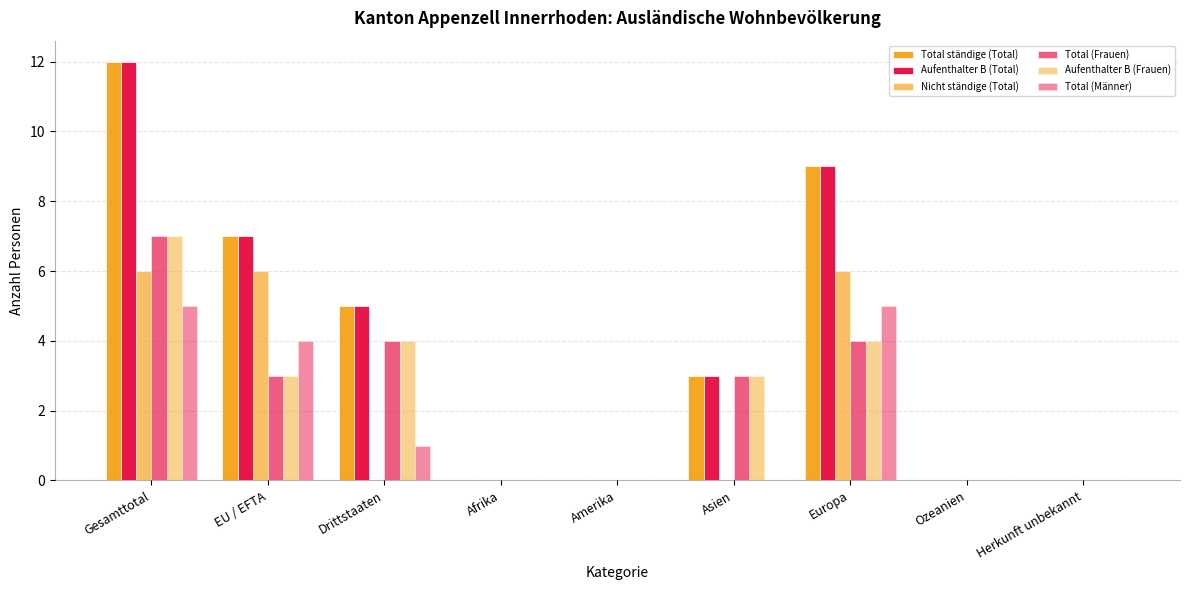

Rank the categories by Aufenthalter B (Total) value from lowest to highest.

Afrika, Amerika, Ozeanien, Herkunft unbekannt, Asien, Drittstaaten, EU / EFTA, Europa, Gesamttotal